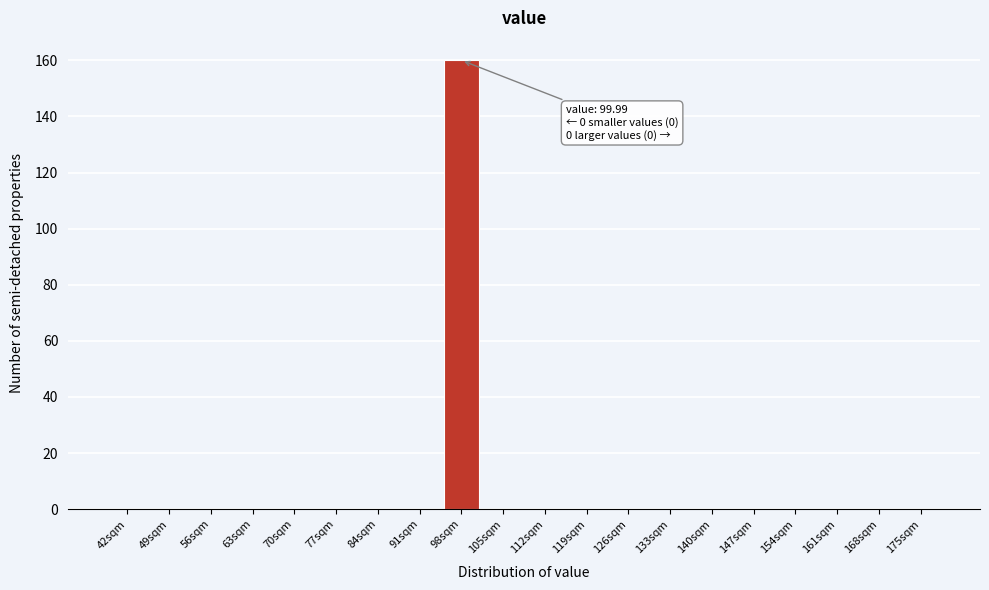

Reading left to right, list all the values displayed in this chart.

42sqm=0	49sqm=0	56sqm=0	63sqm=0	70sqm=0	77sqm=0	84sqm=0	91sqm=0	98sqm=160	105sqm=0	112sqm=0	119sqm=0	126sqm=0	133sqm=0	140sqm=0	147sqm=0	154sqm=0	161sqm=0	168sqm=0	175sqm=0